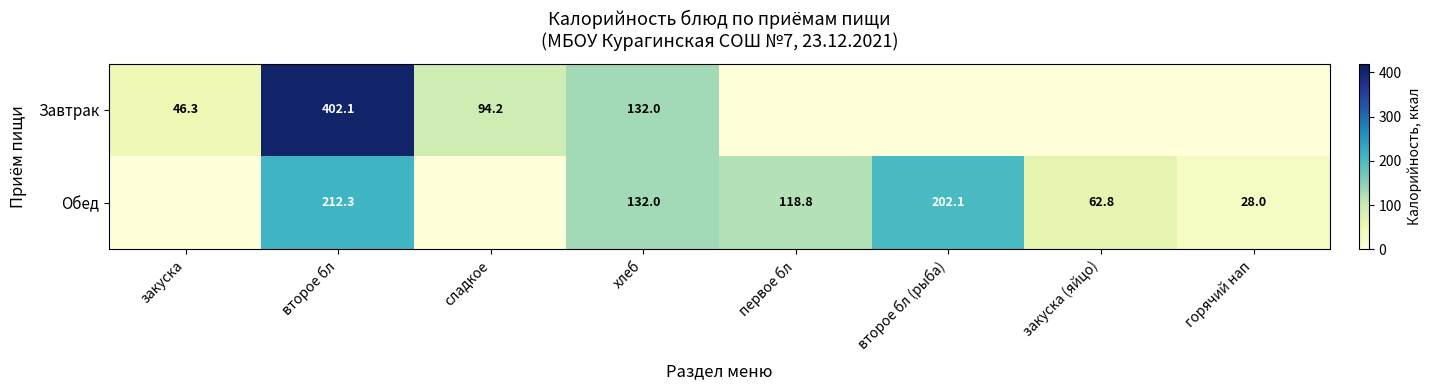

Is it true that Завтрак equals 402.1 at второе бл?

True